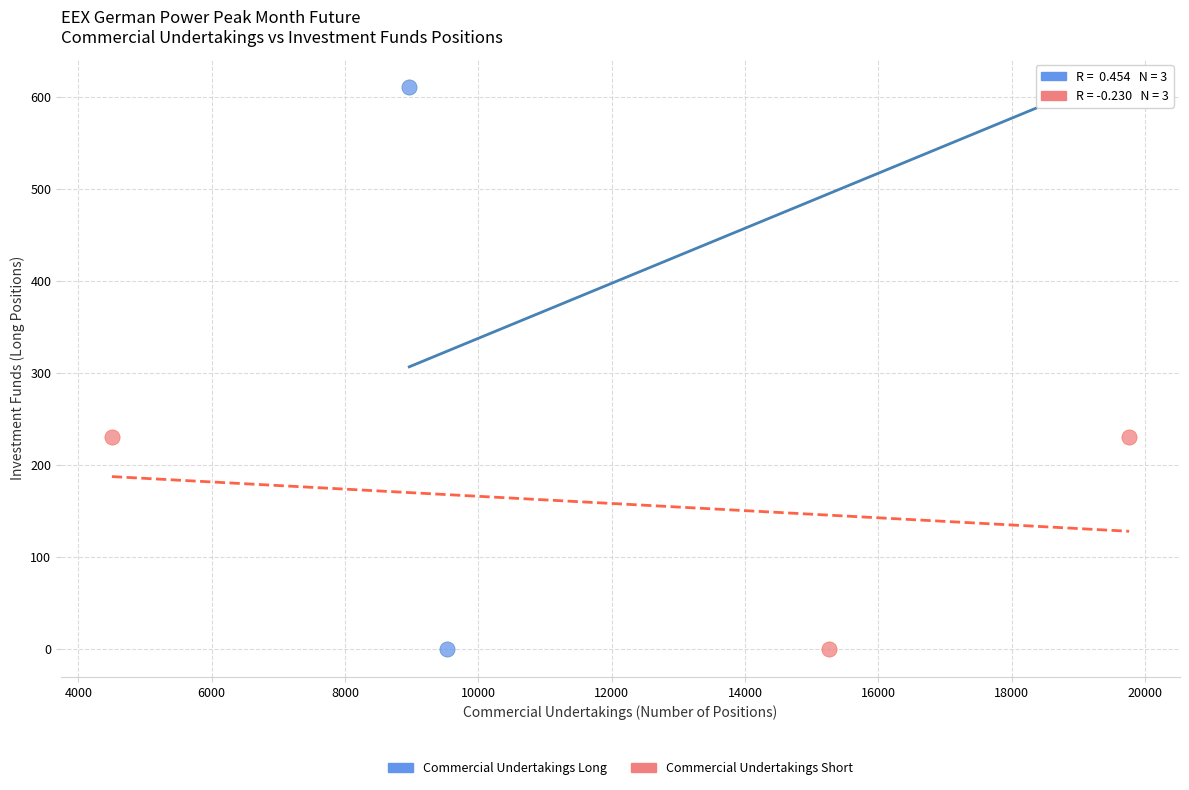

Which series reaches the maximum Y coordinate?

Commercial Undertakings Long